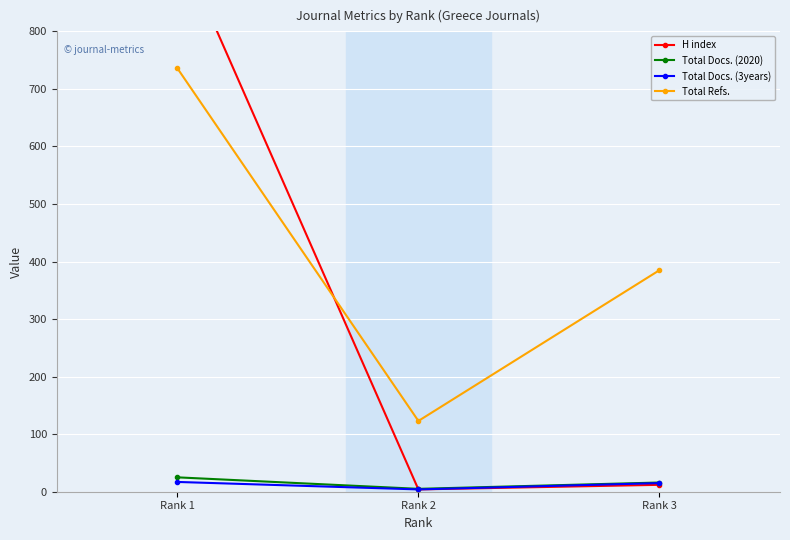

What is the difference between the maximum and minimum values in the Total Refs. series?

613